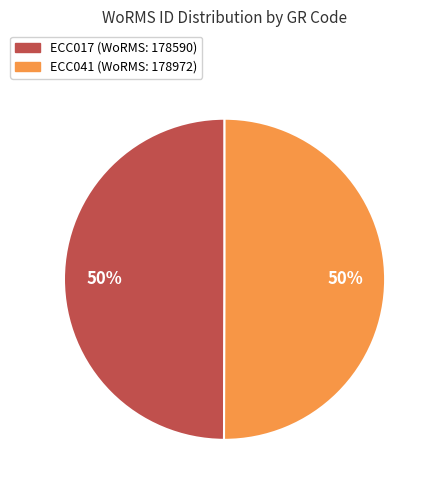

To the nearest percent, what portion does ECC041 represent?

50%